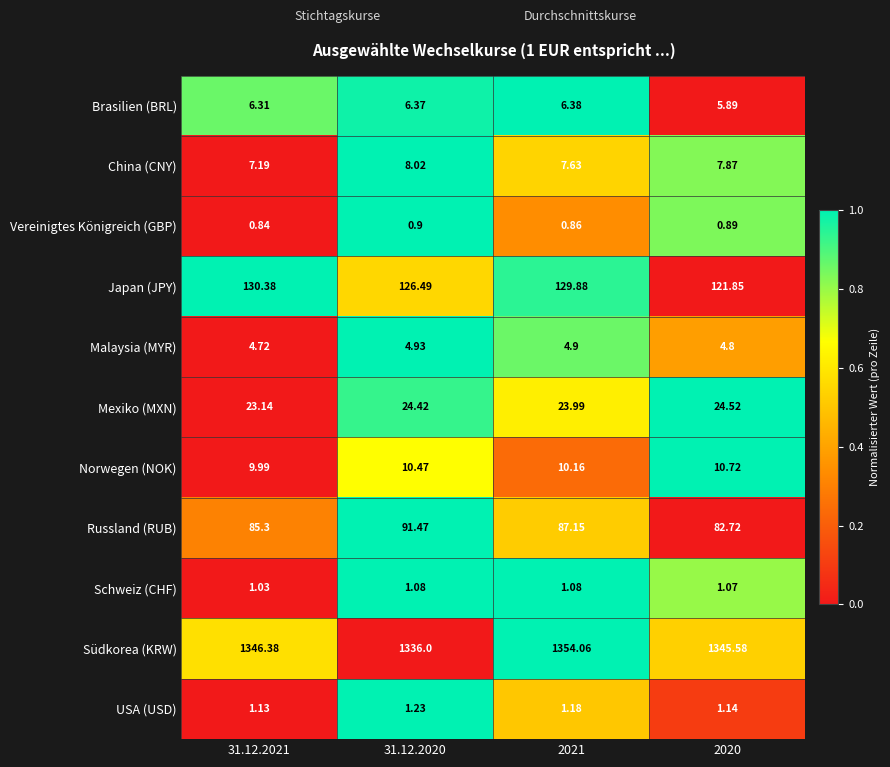

Is the value of Schweiz (CHF) at 2021 greater than the value of Japan (JPY) at 31.12.2020?

No